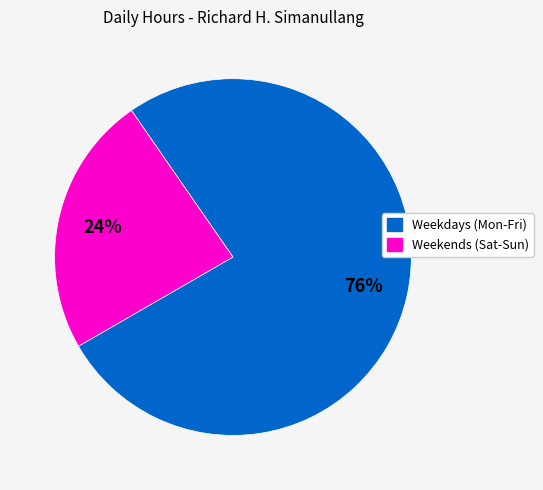

Does any single category account for the majority?

Yes